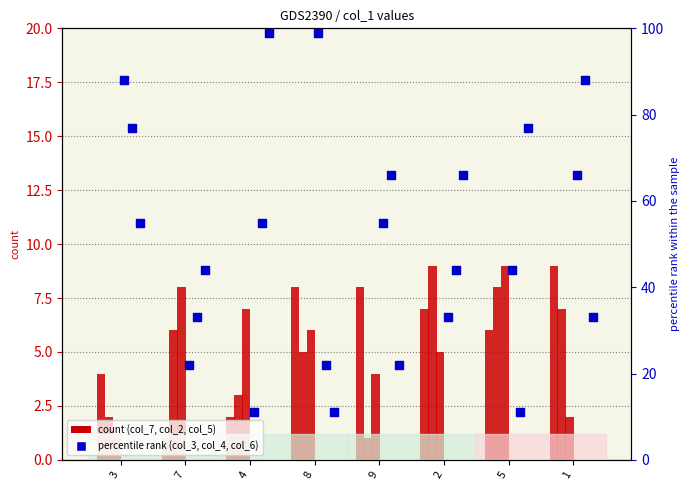

At how many categories does at least one series exceed 89?

2